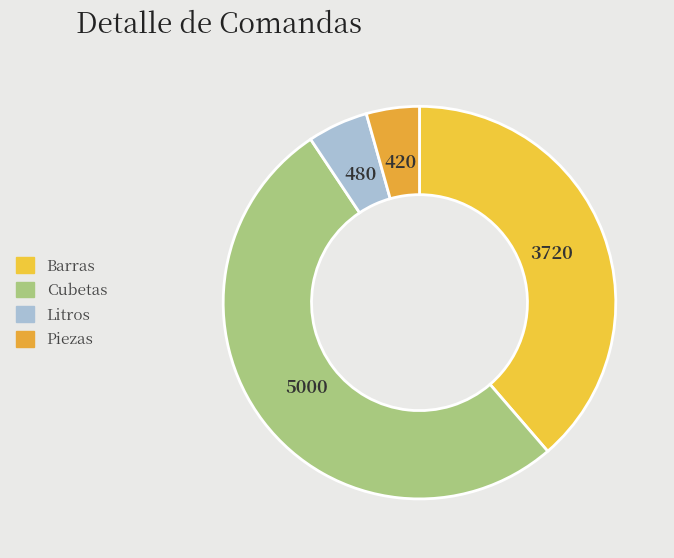

Which category has the smallest portion of the pie?

Piezas